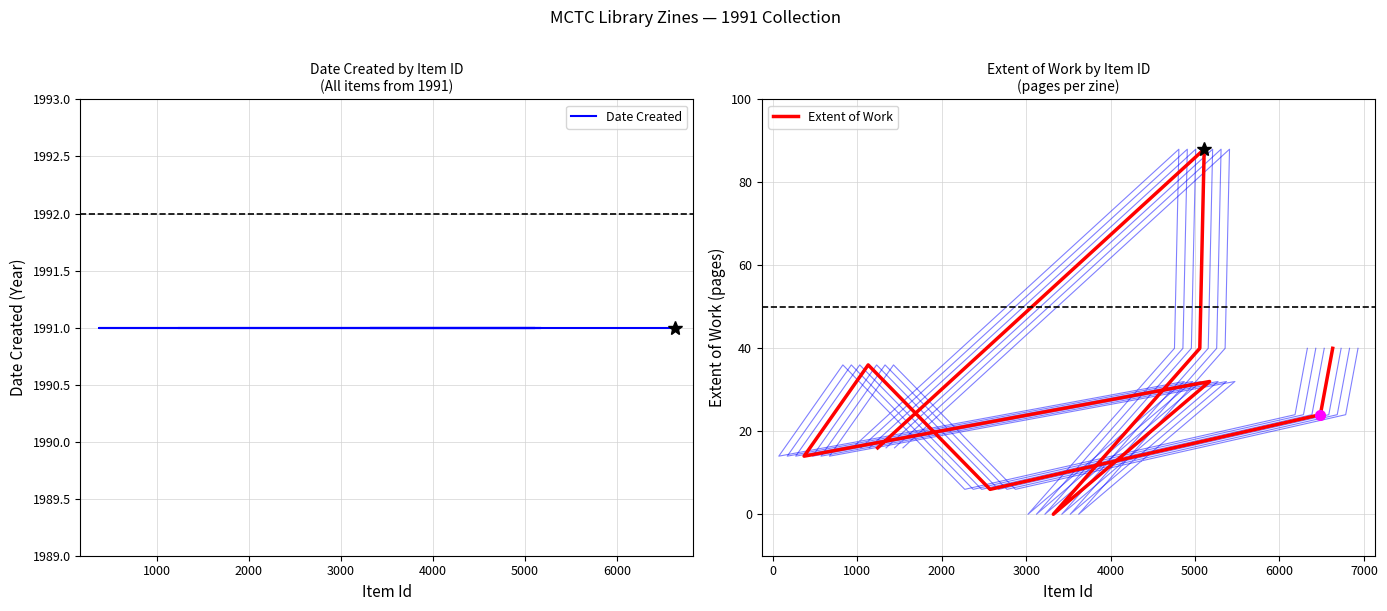

List the series in order of their peak value, lowest first.

Extent of Work, Date Created